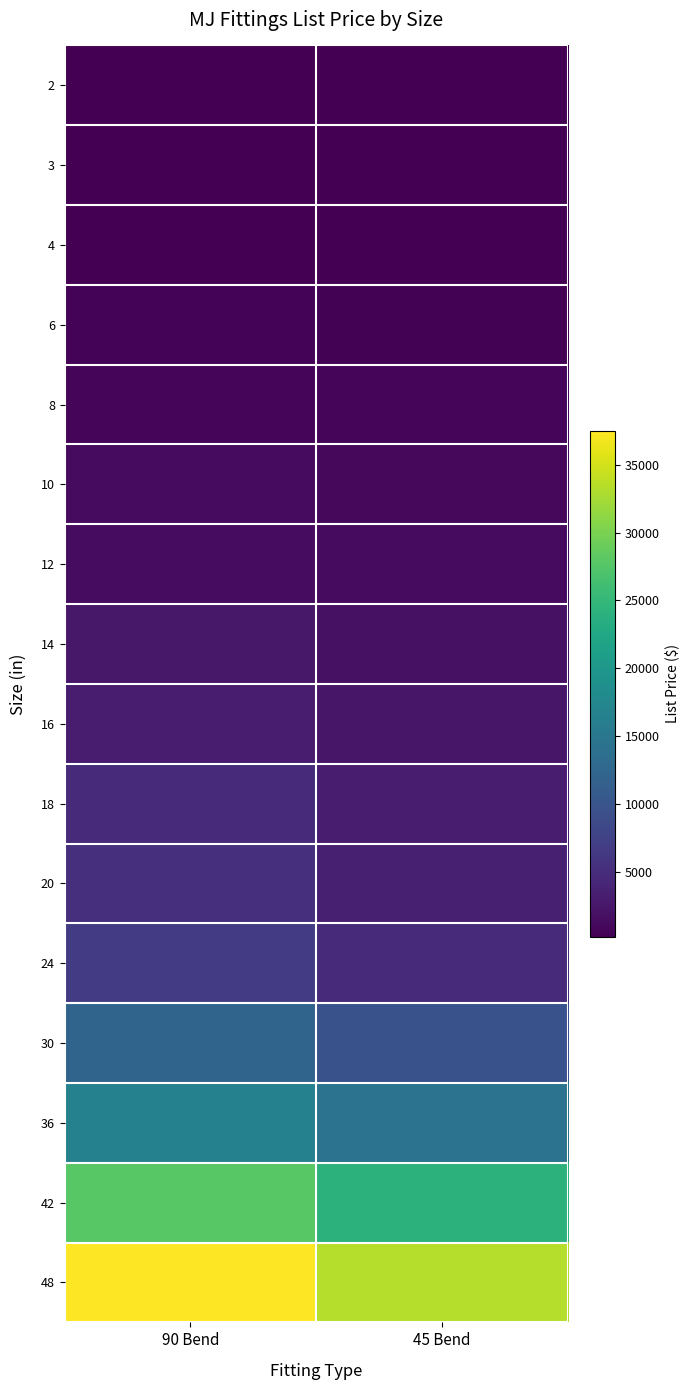

At 90 Bend, list the series in order from largest to smallest.

48, 42, 36, 30, 24, 20, 18, 16, 14, 12, 10, 8, 6, 4, 2, 3